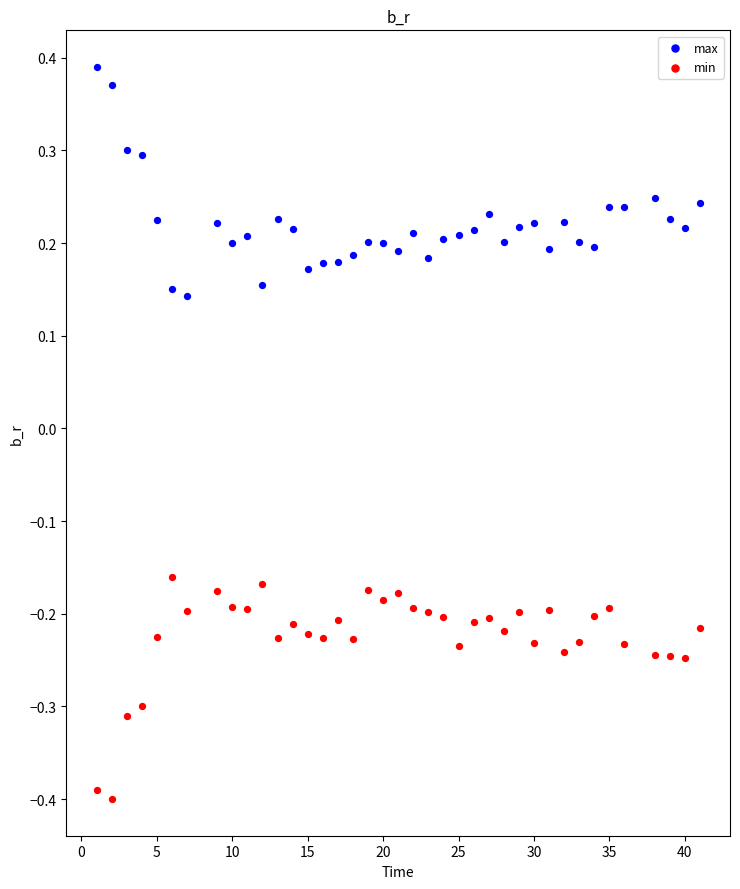

Which series reaches the minimum Y coordinate?

min